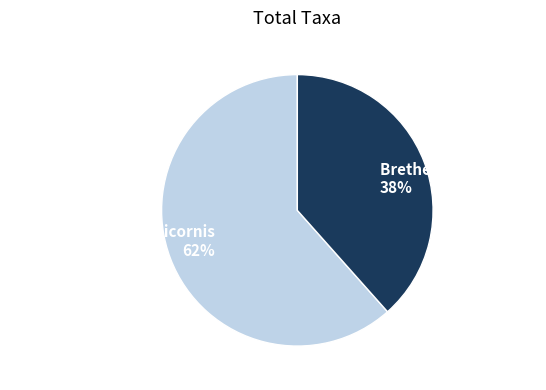

Between Brethesiella tatianae and Brethesiella abnormicornis, which is larger?

Brethesiella abnormicornis